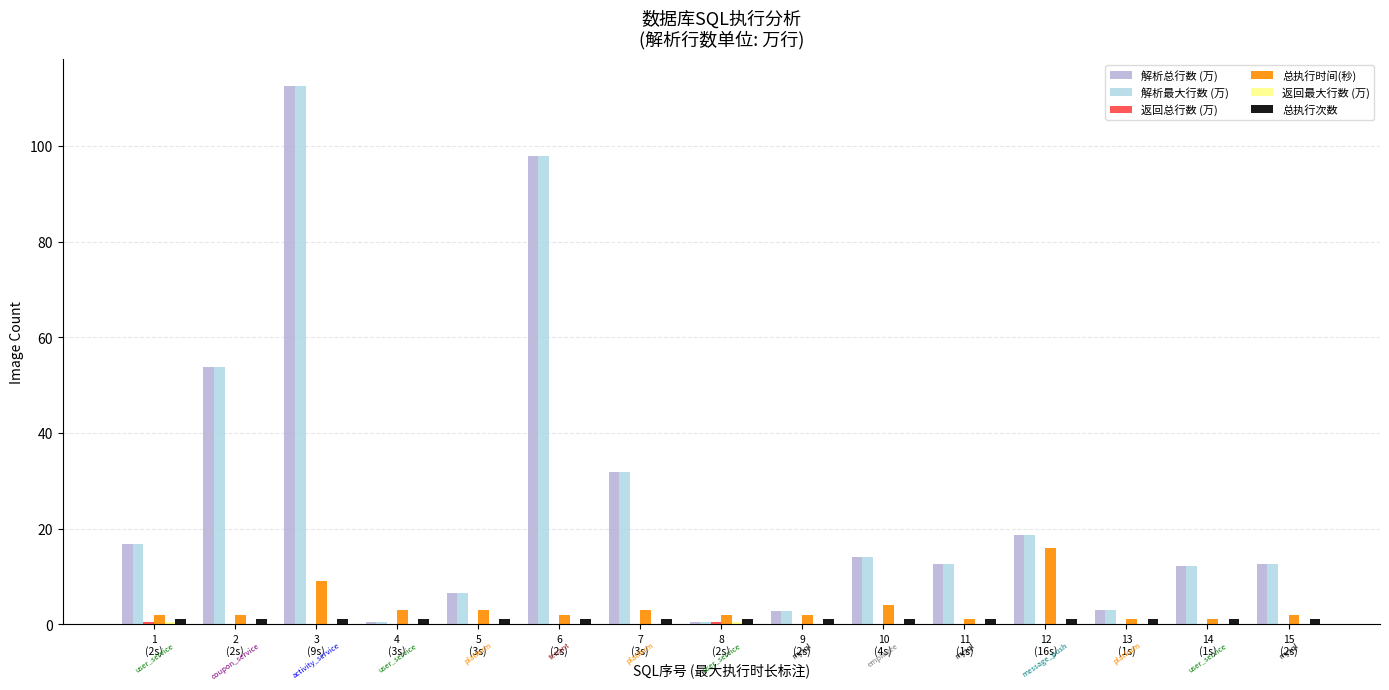

What is the sum of all 解析最大行数 (万) values?

396.4